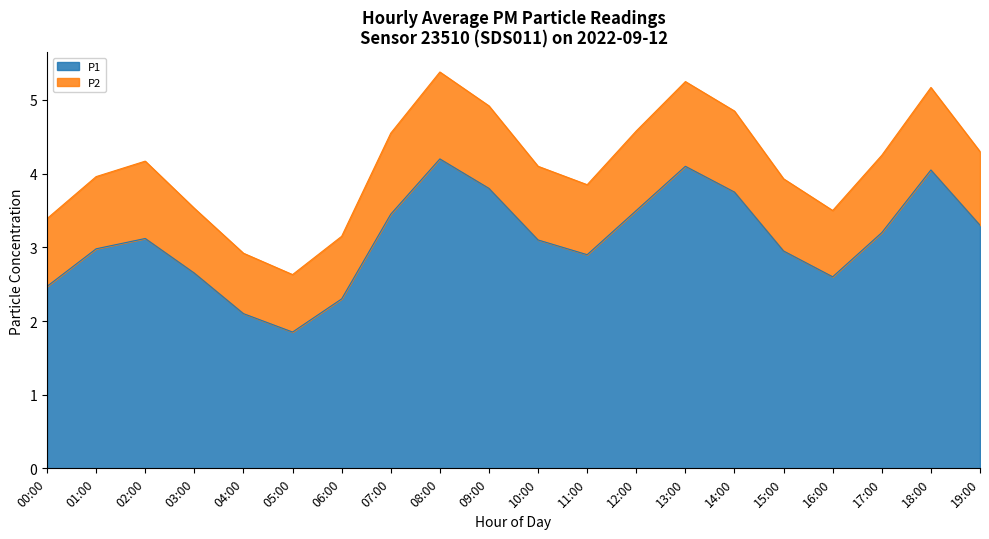

How many categories are shown in the chart?

20